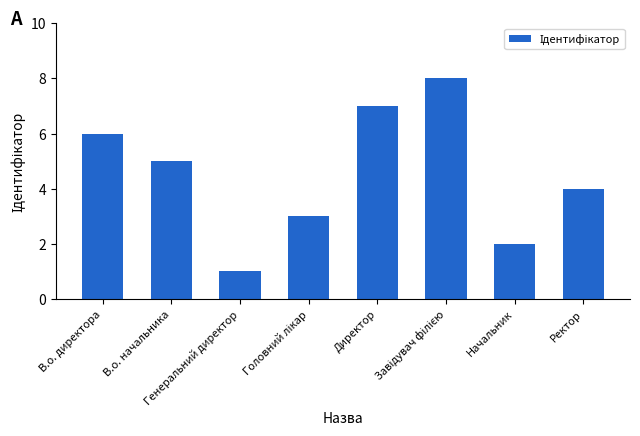

What position from the right is Начальник?

2